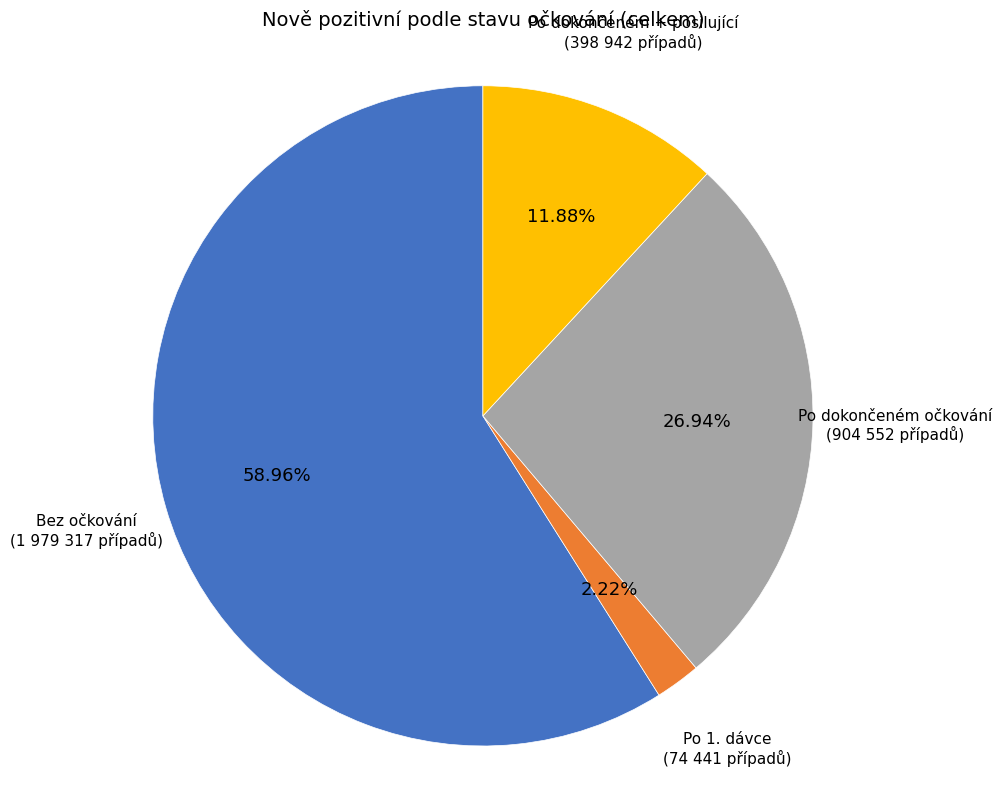

Does any single category account for the majority?

Yes